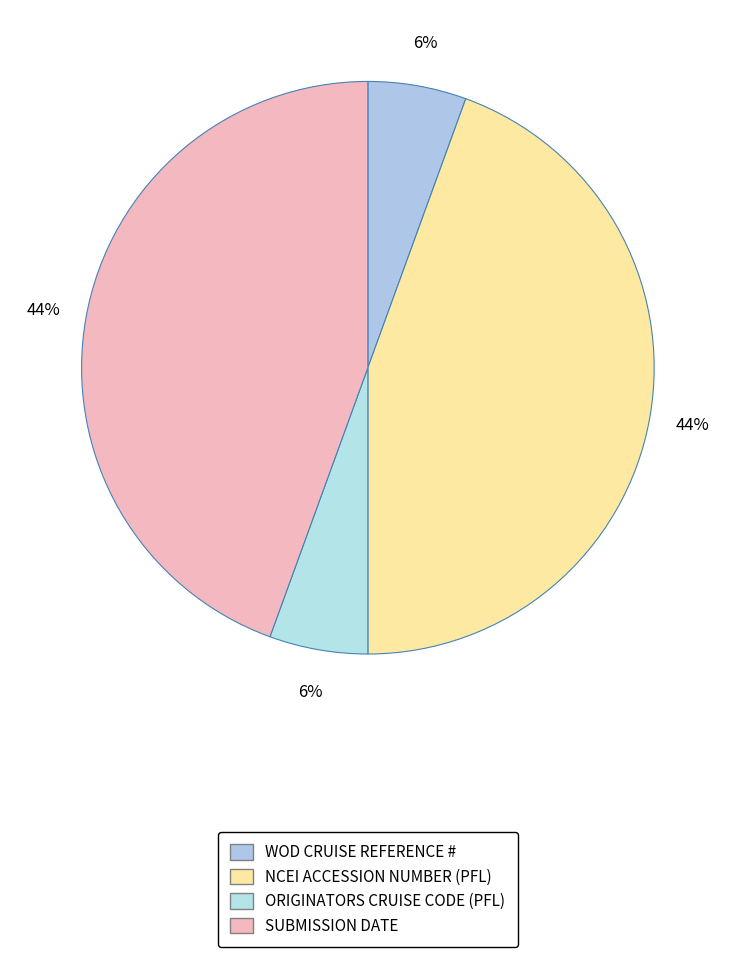

How many slices are in this pie chart?

4